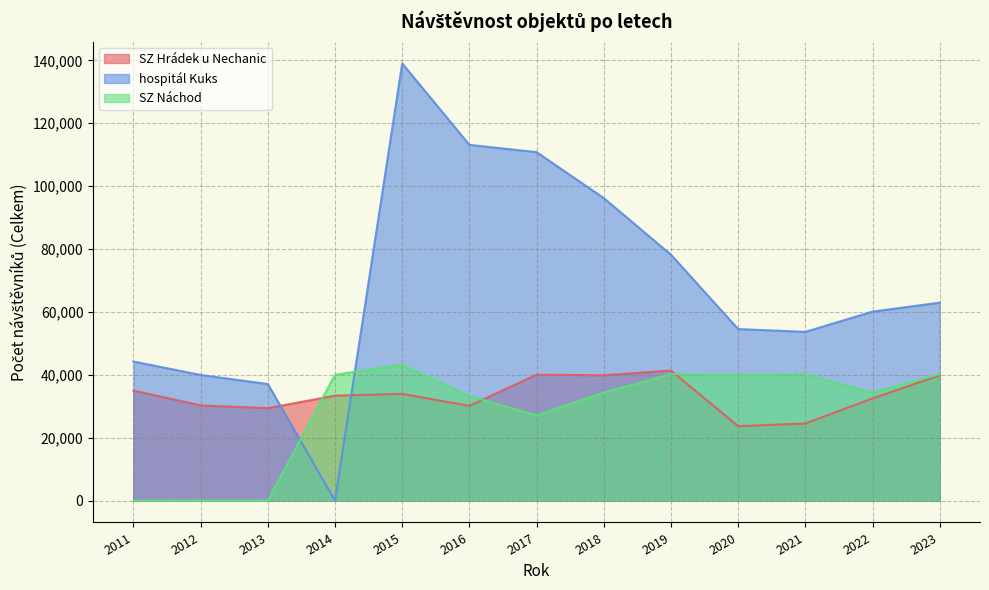

At which label does SZ Hrádek u Nechanic reach its peak?

2019